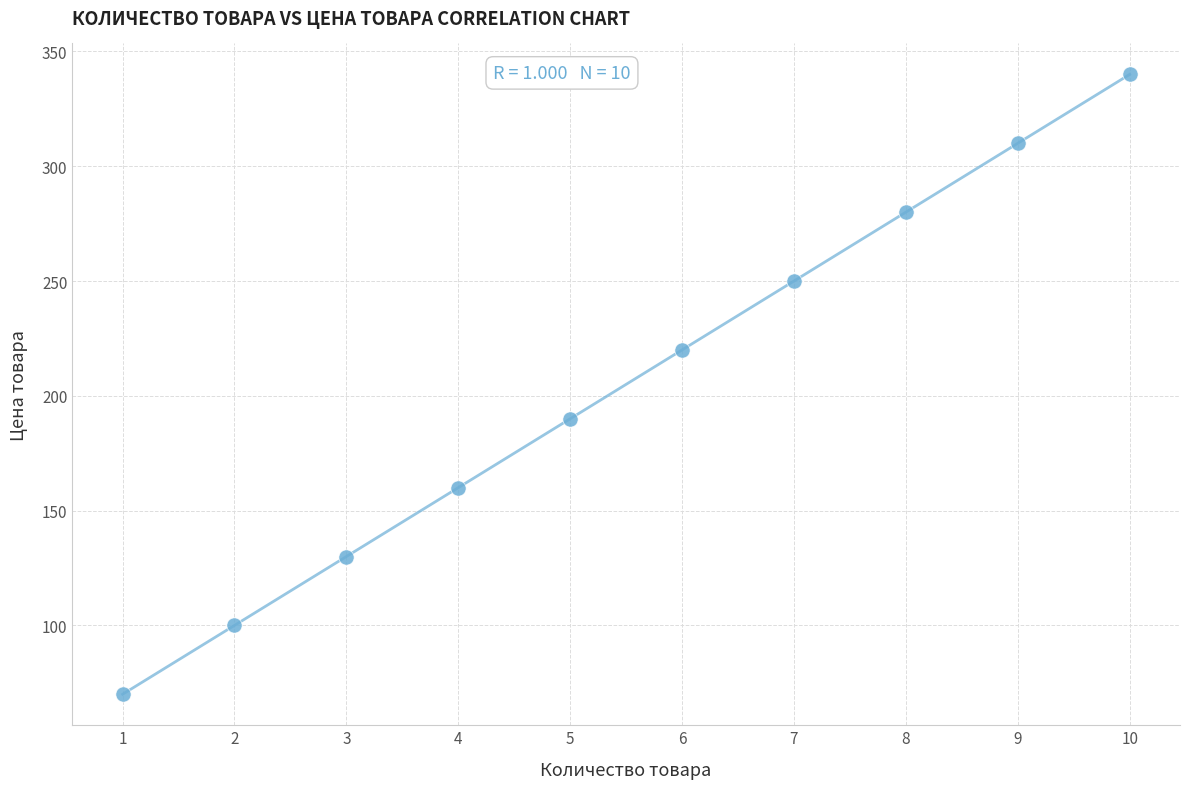

What is the range of X values (max minus min)?

9